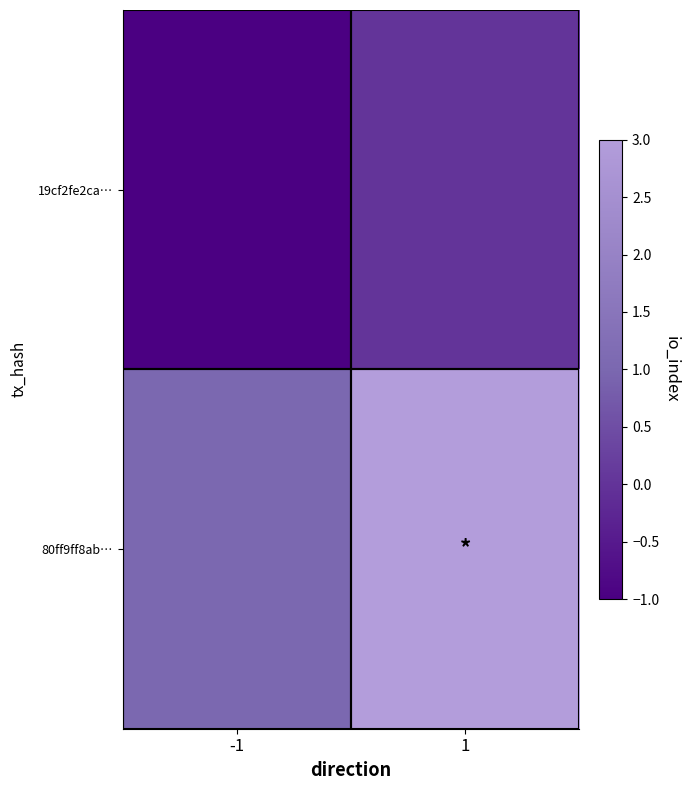

Reading left to right, transcribe all the data shown in this chart.

19cf2fe2ca…: -1=-1	1=0
80ff9ff8ab…: -1=1	1=3